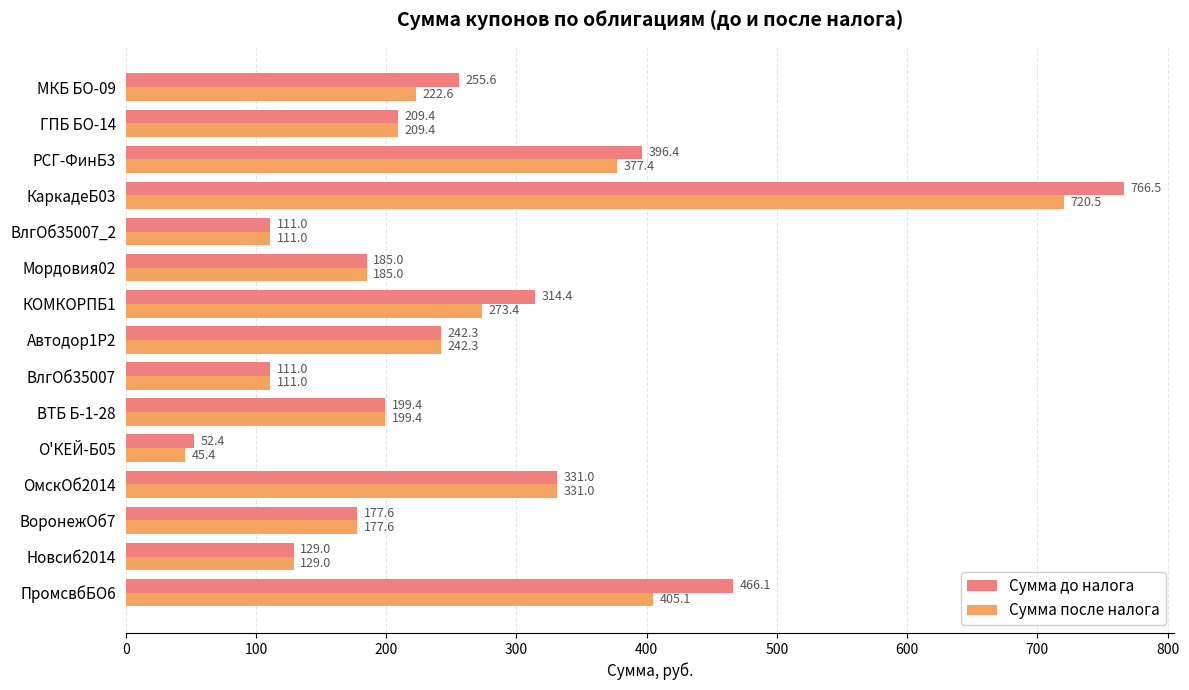

Count the number of data series in this chart.

2